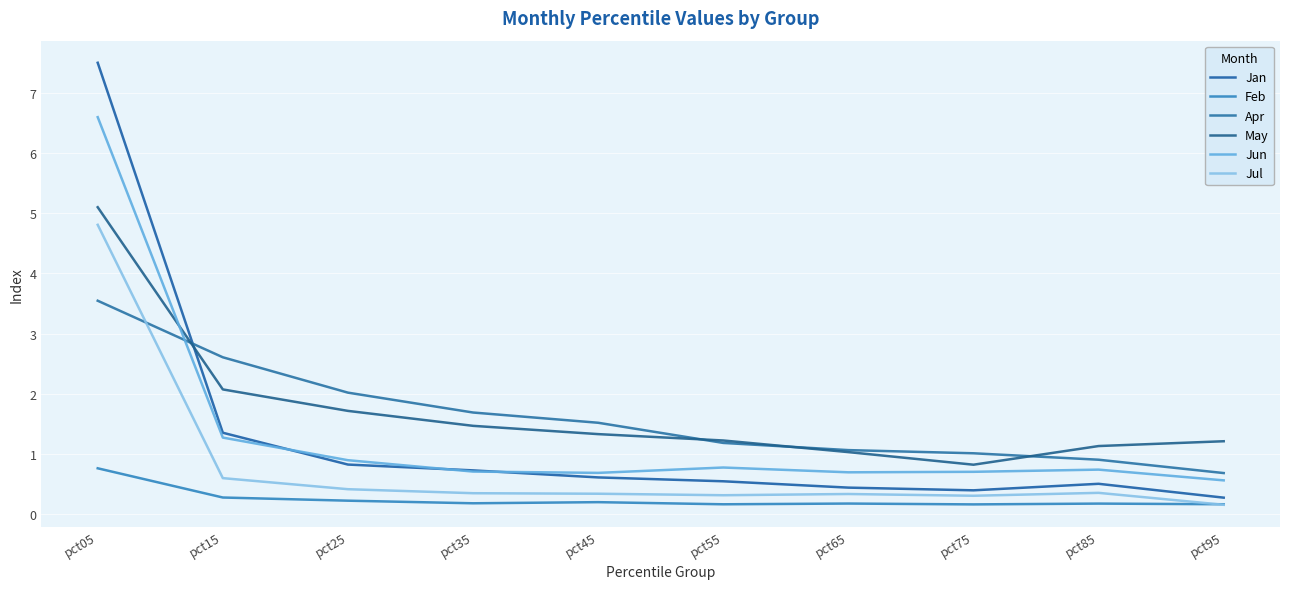

Is the value of Jul at pct05 greater than the value of Feb at pct65?

Yes